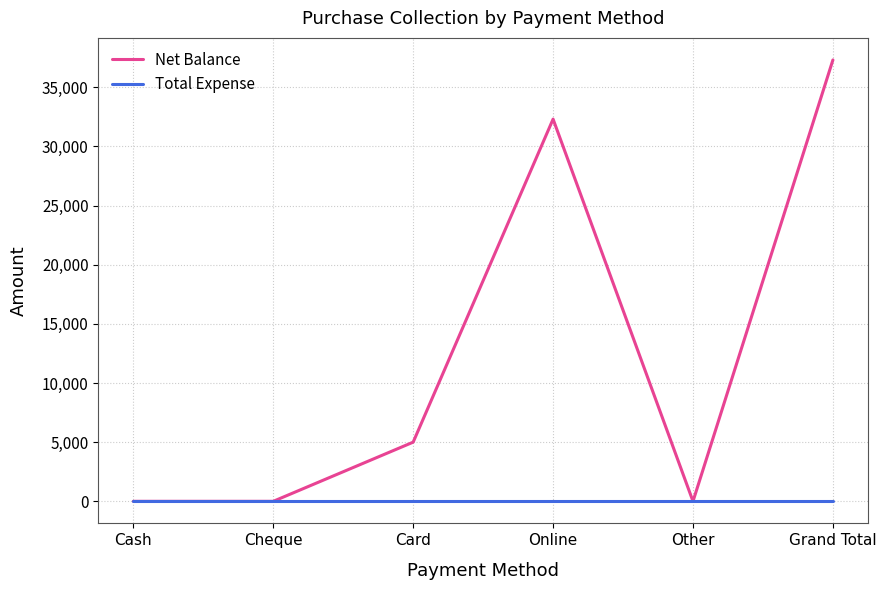

At which category is the sum across all series the highest?

Grand Total